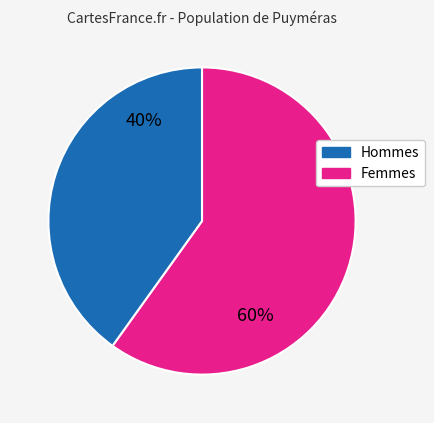

To the nearest percent, what is the average slice percentage?

50%